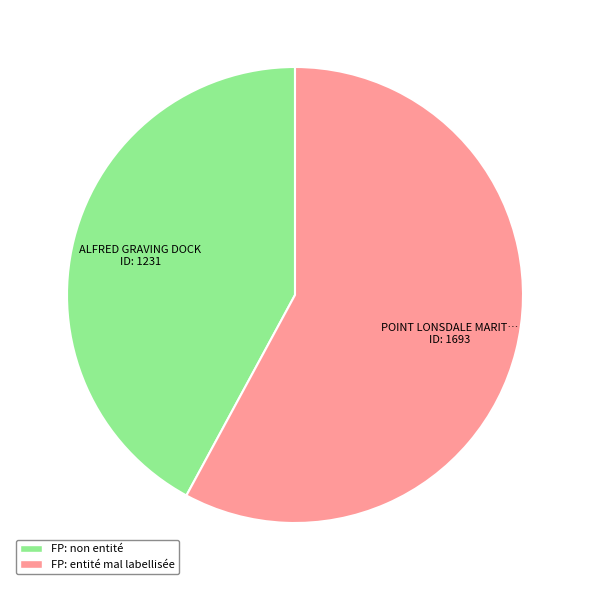

Is there any slice that represents more than half of the pie?

Yes